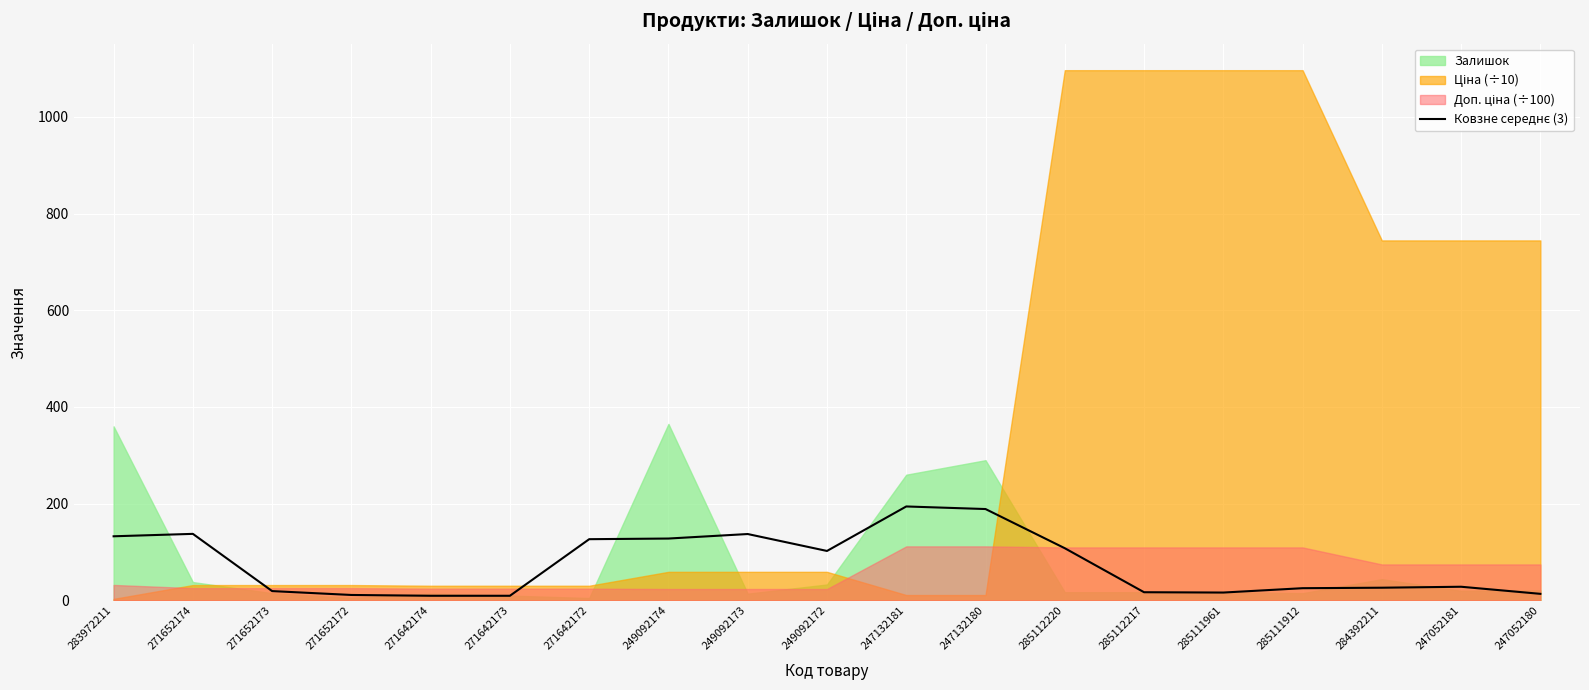

What is the smallest value displayed?

9.7